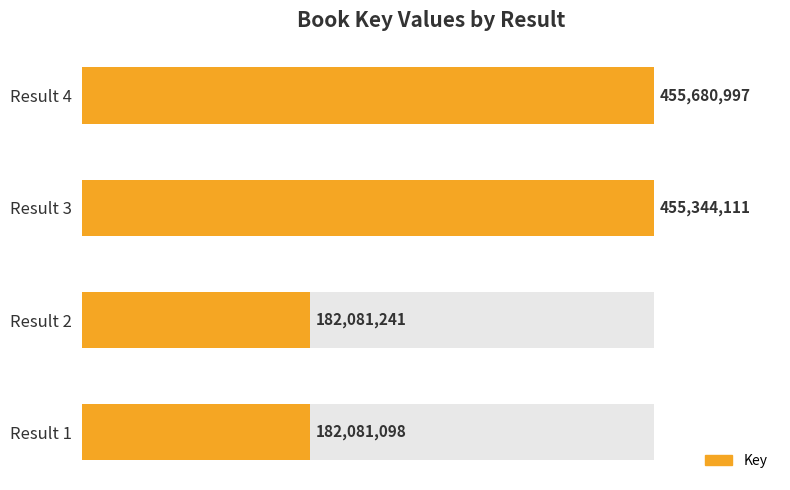

Reading left to right, extract all data points from this chart.

182081098	182081241	455344111	455680997